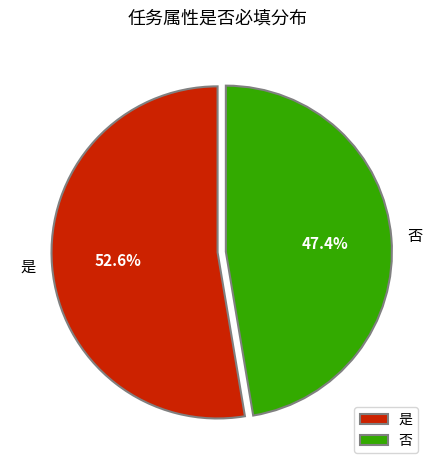

Does any single category account for the majority?

Yes